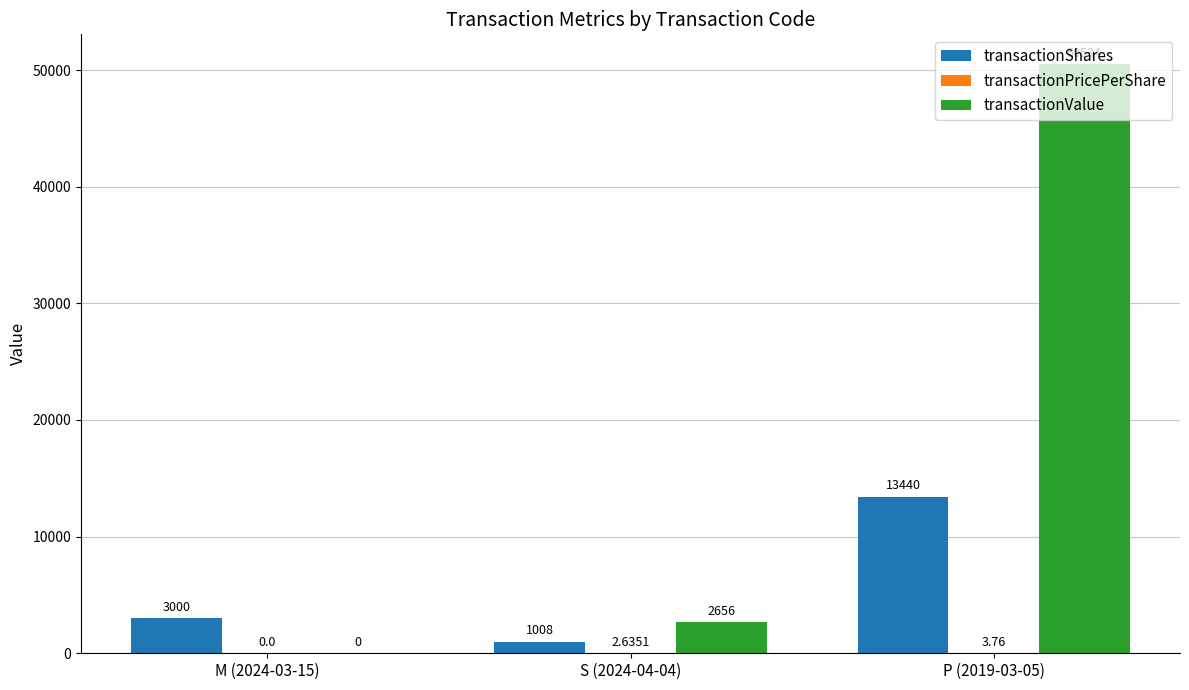

How many groups of bars are there?

3